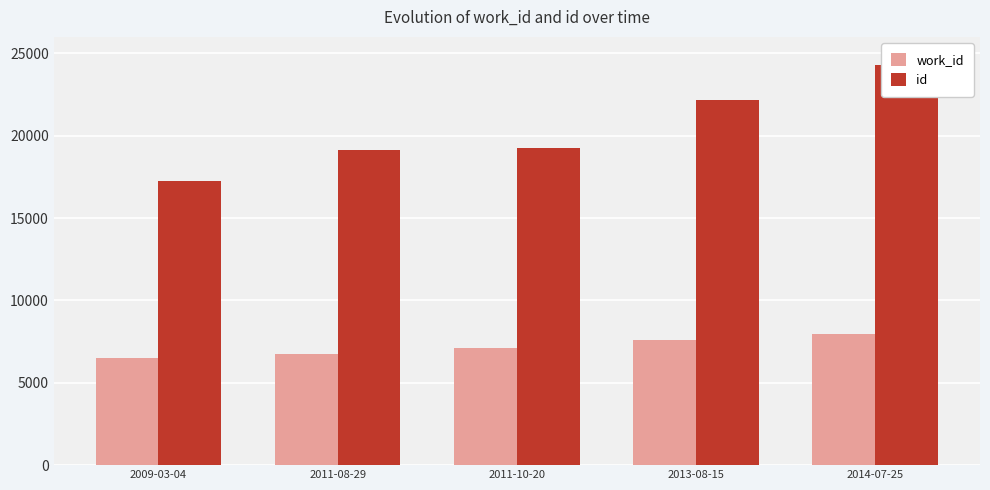

Is the value of id at 2011-08-29 greater than the value of work_id at 2014-07-25?

Yes